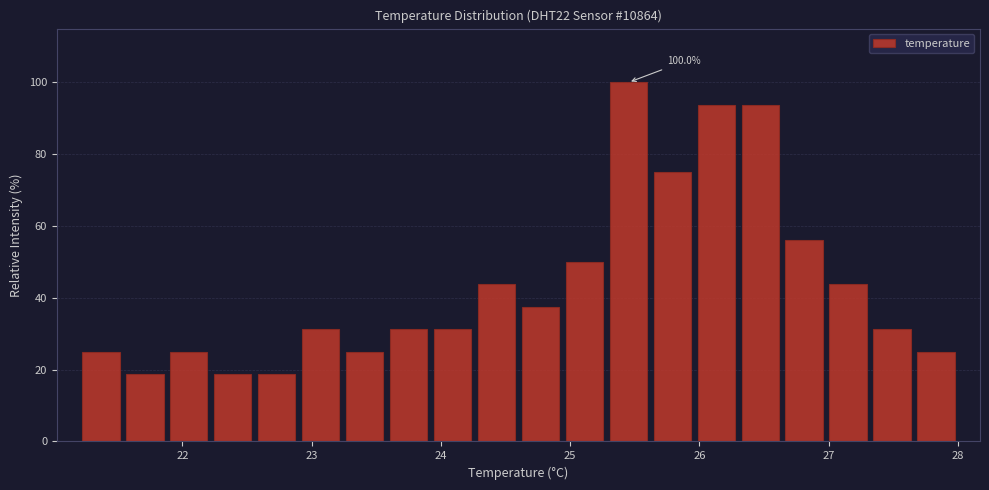

Read against the x-axis, roughly where is the centre of the tallest bar?

25.5